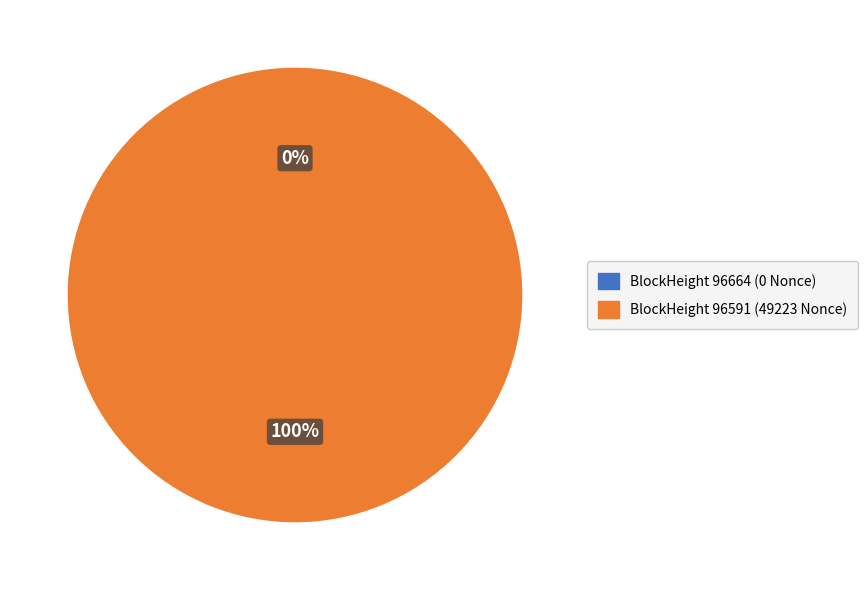

What is the change in value from 96664 to 96591?

+49223